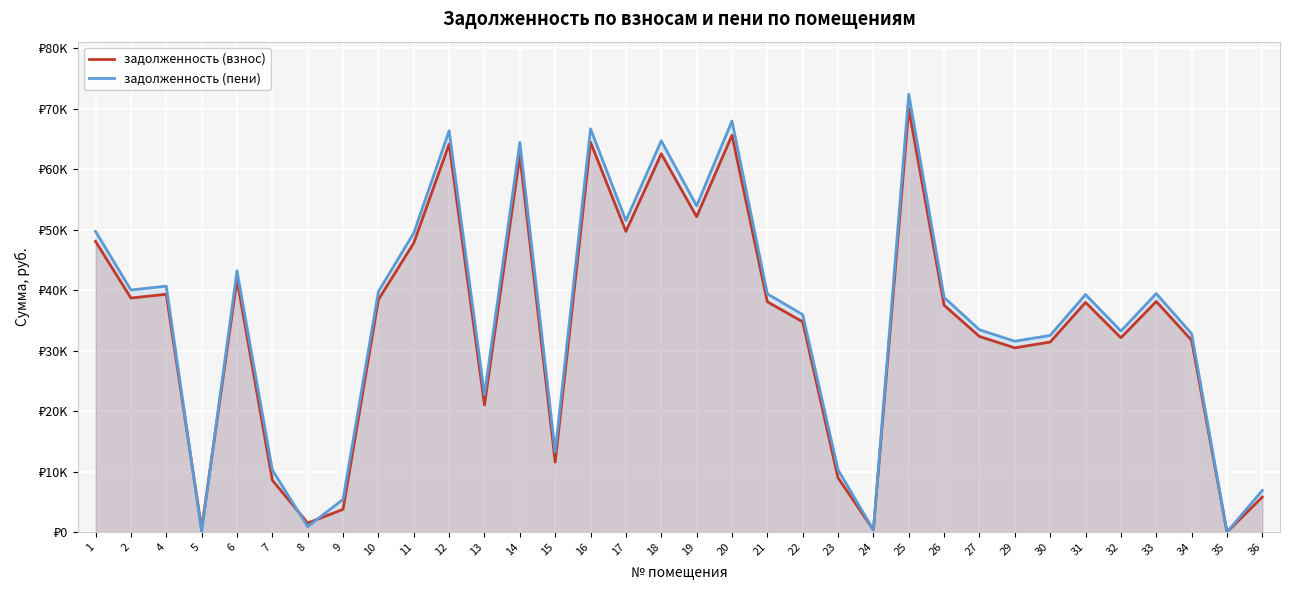

How many lines are shown in the chart?

2